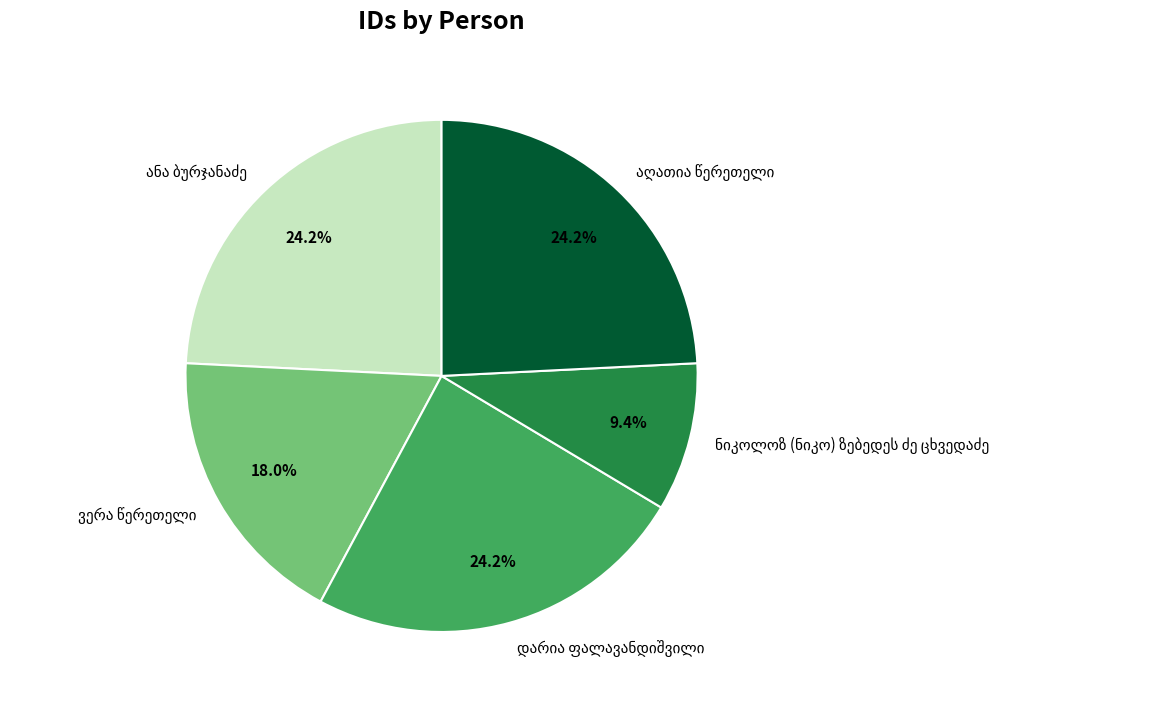

Is there any slice that represents more than half of the pie?

No